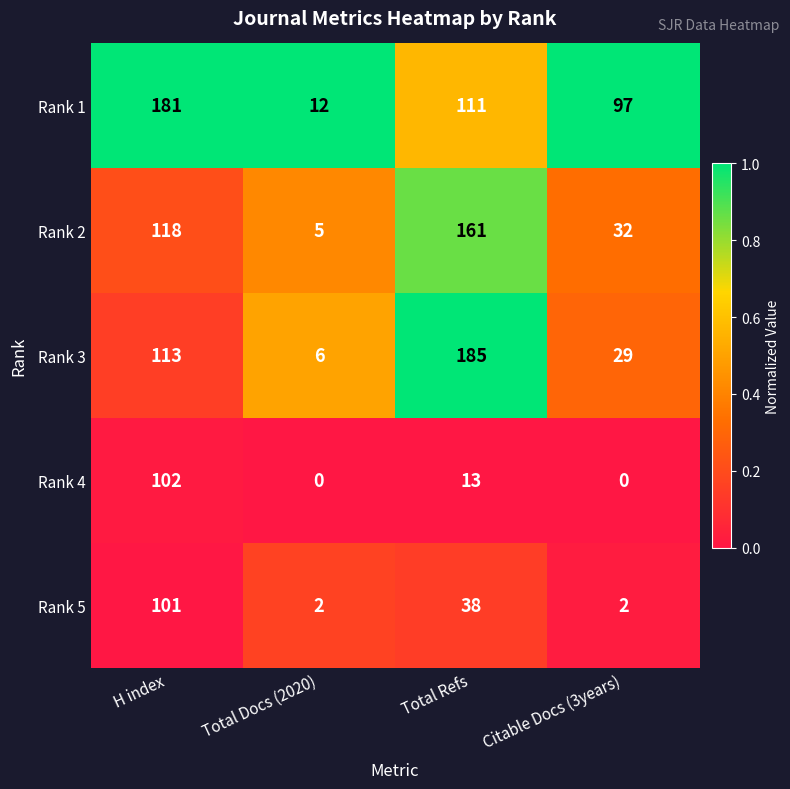

Reading right to left, extract all data points from this chart.

Rank 1: Citable Docs (3years)=97	Total Refs=111	Total Docs (2020)=12	H index=181
Rank 2: Citable Docs (3years)=32	Total Refs=161	Total Docs (2020)=5	H index=118
Rank 3: Citable Docs (3years)=29	Total Refs=185	Total Docs (2020)=6	H index=113
Rank 4: Citable Docs (3years)=0	Total Refs=13	Total Docs (2020)=0	H index=102
Rank 5: Citable Docs (3years)=2	Total Refs=38	Total Docs (2020)=2	H index=101